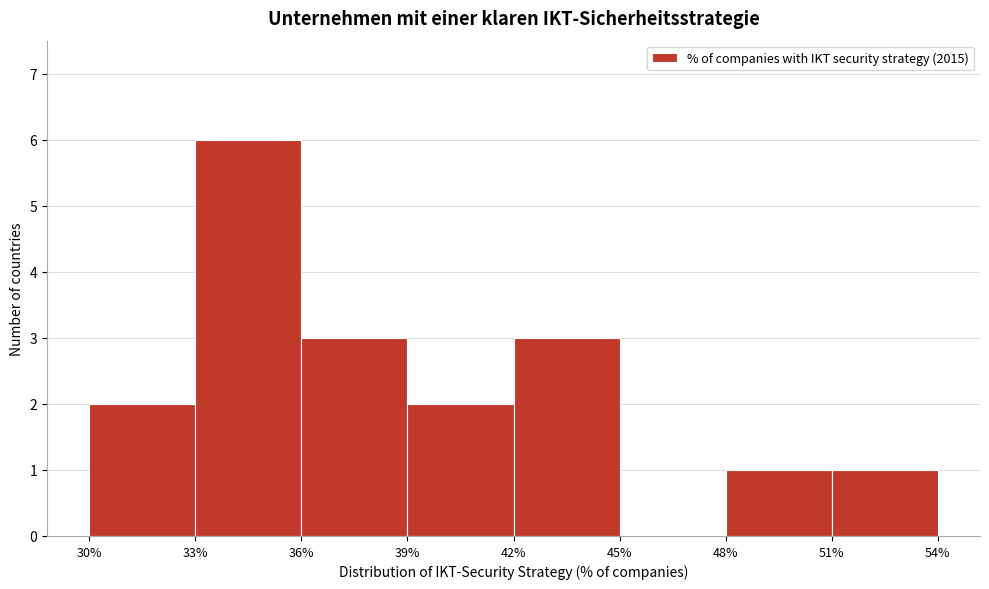

Which range on the x-axis has the tallest bar?

33% to 36%